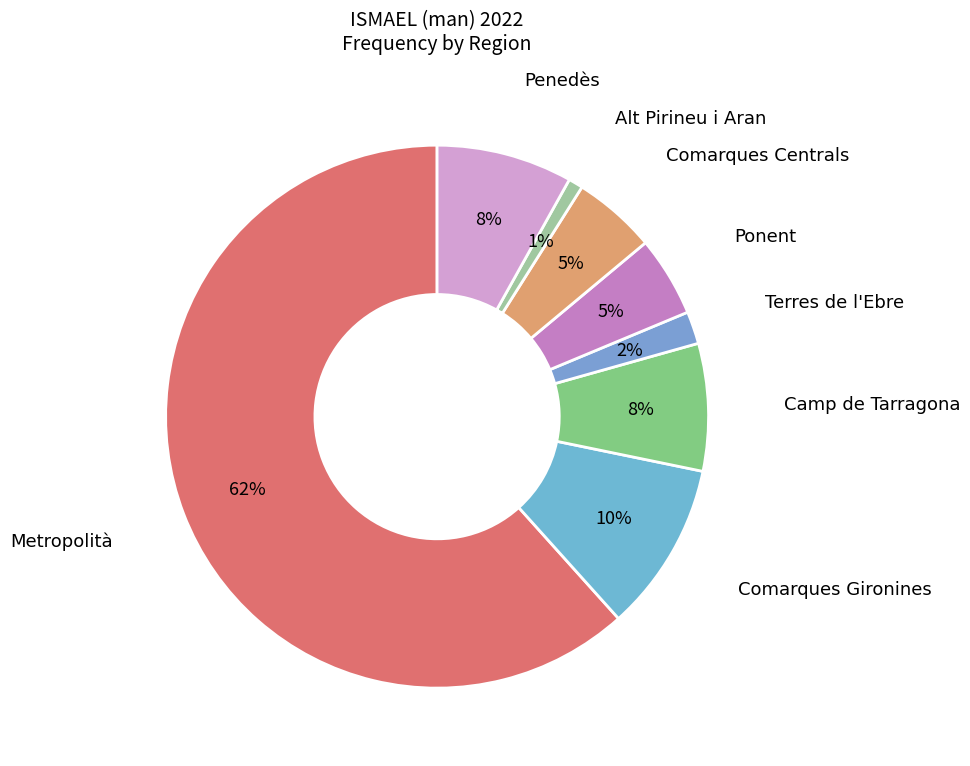

Combined, do Penedès and Comarques Centrals account for over 50%?

No